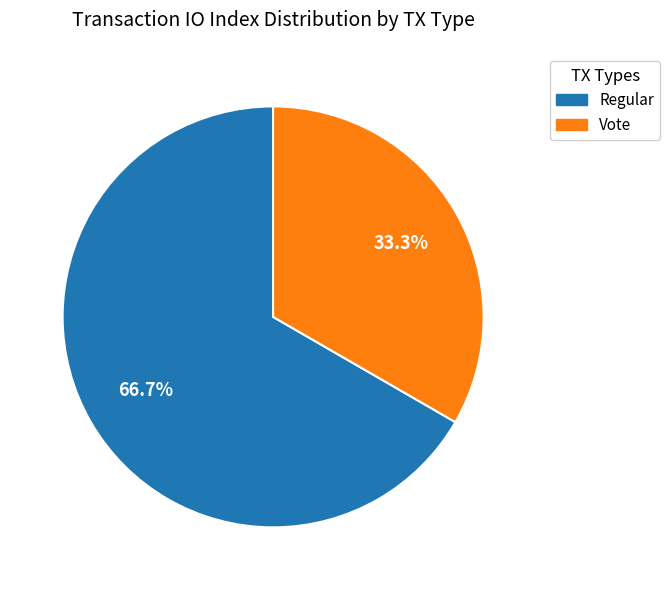

Is there a majority slice in this chart?

Yes